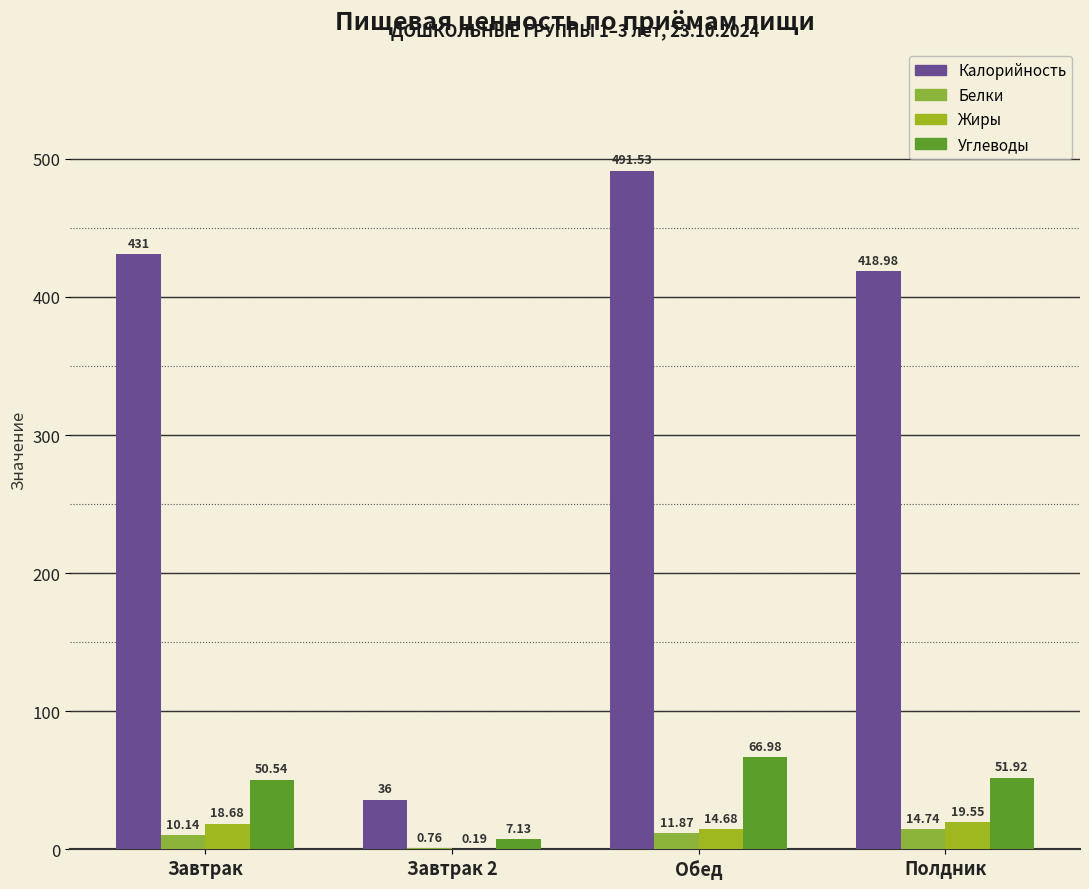

Reading left to right, list all the values displayed in this chart.

Калорийность: 431.0	36.0	491.5	419.0
Белки: 10.1	0.8	11.9	14.7
Жиры: 18.7	0.2	14.7	19.6
Углеводы: 50.5	7.1	67.0	51.9